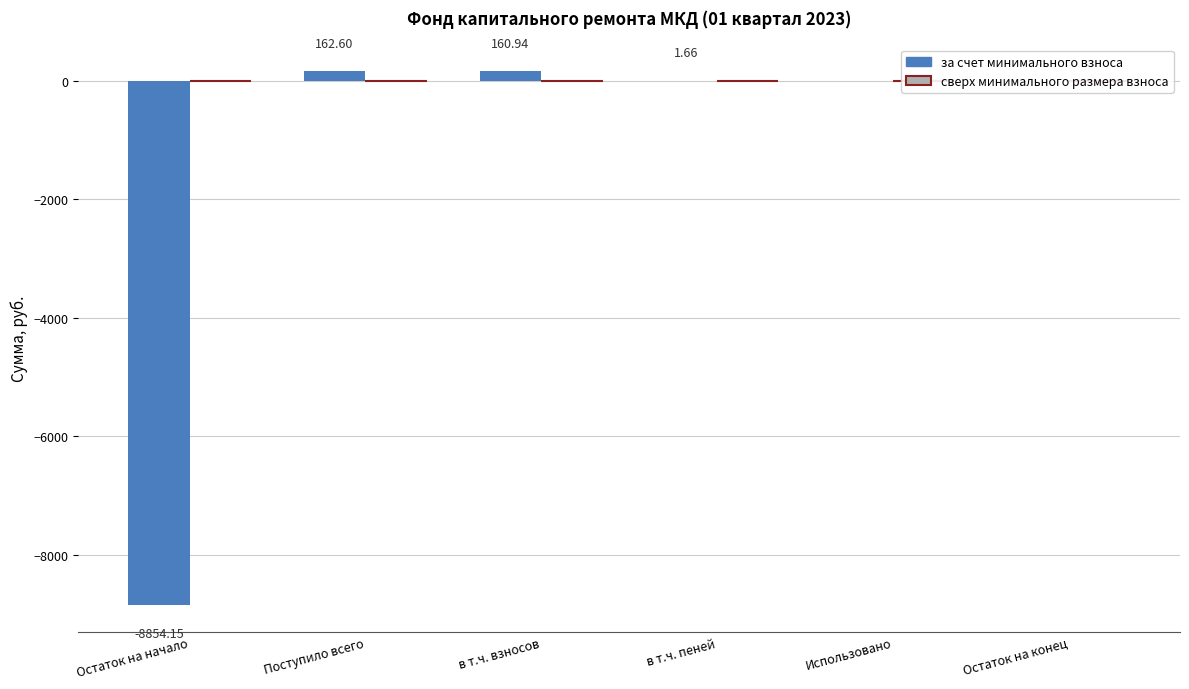

Which label corresponds to the largest value in the chart?

Поступило всего